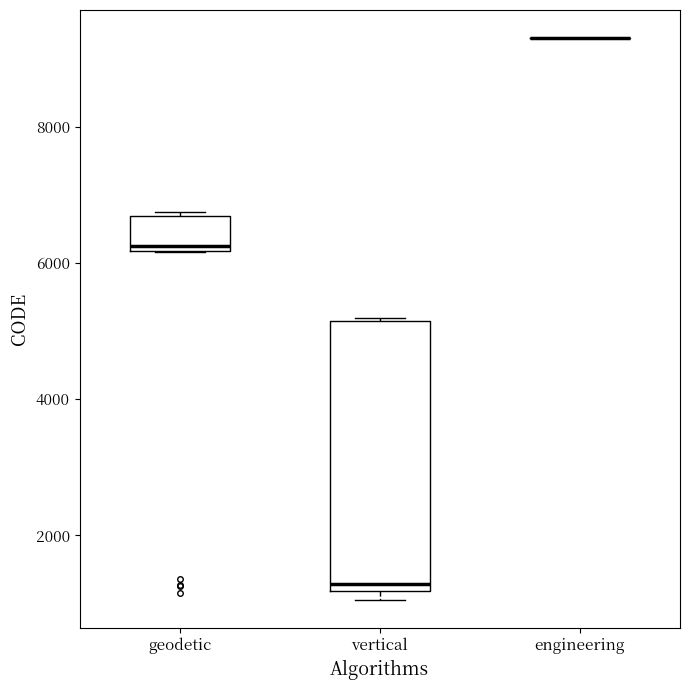

Which box is the tallest, from its lower edge to its upper edge?

vertical